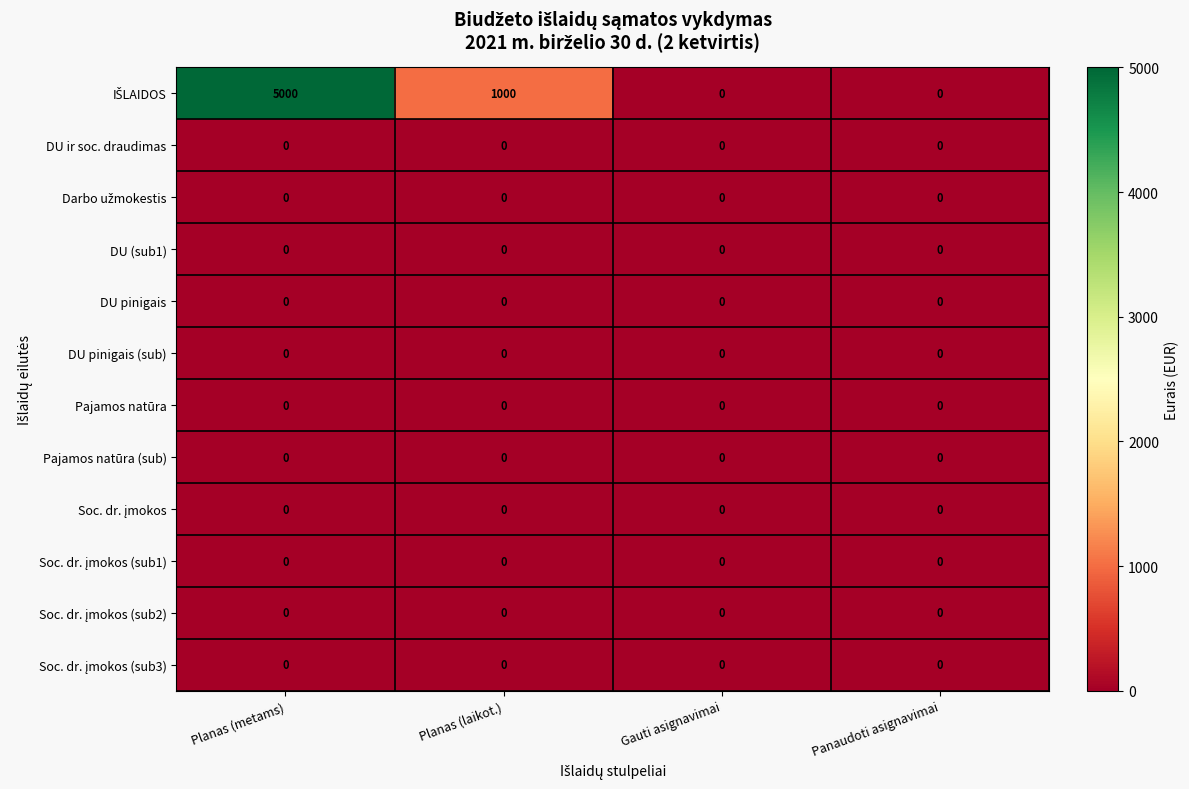

What is the difference between the highest and lowest values at Planas (metams)?

5000